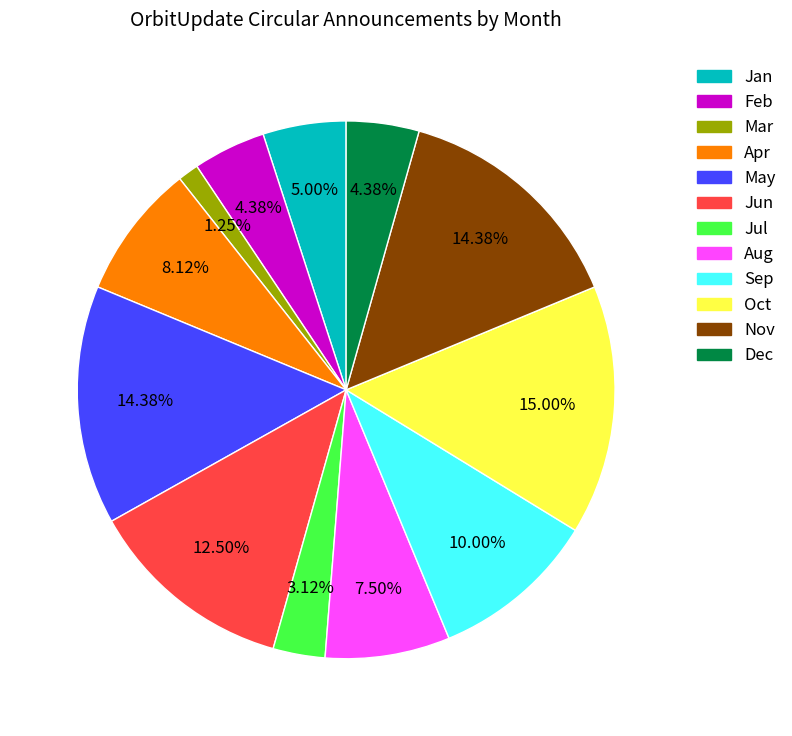

What is the smallest slice in the pie chart?

Mar